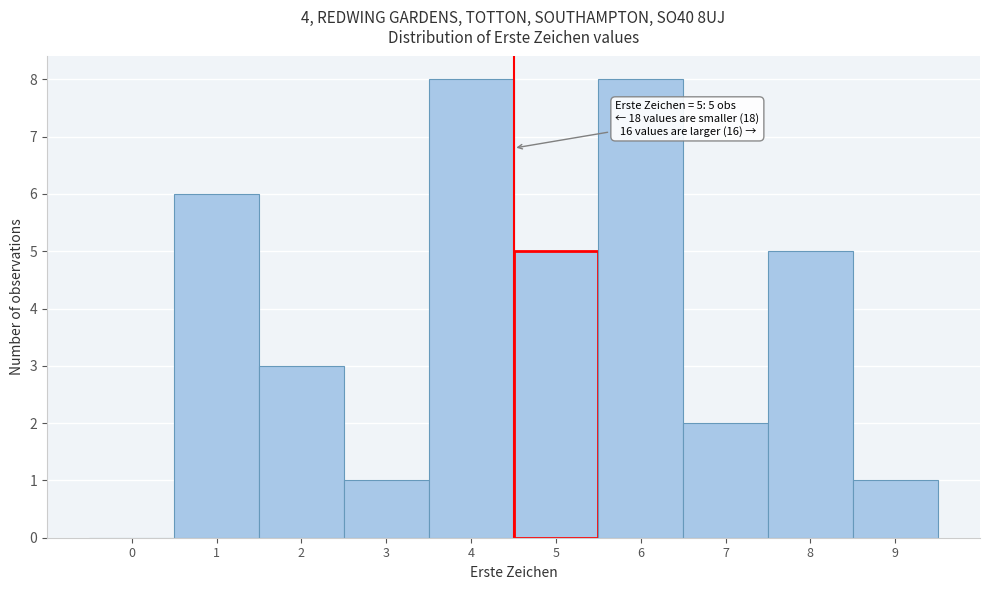

Reading left to right, transcribe all the data shown in this chart.

0=0	1=6	2=3	3=1	4=8	5=5	6=8	7=2	8=5	9=1